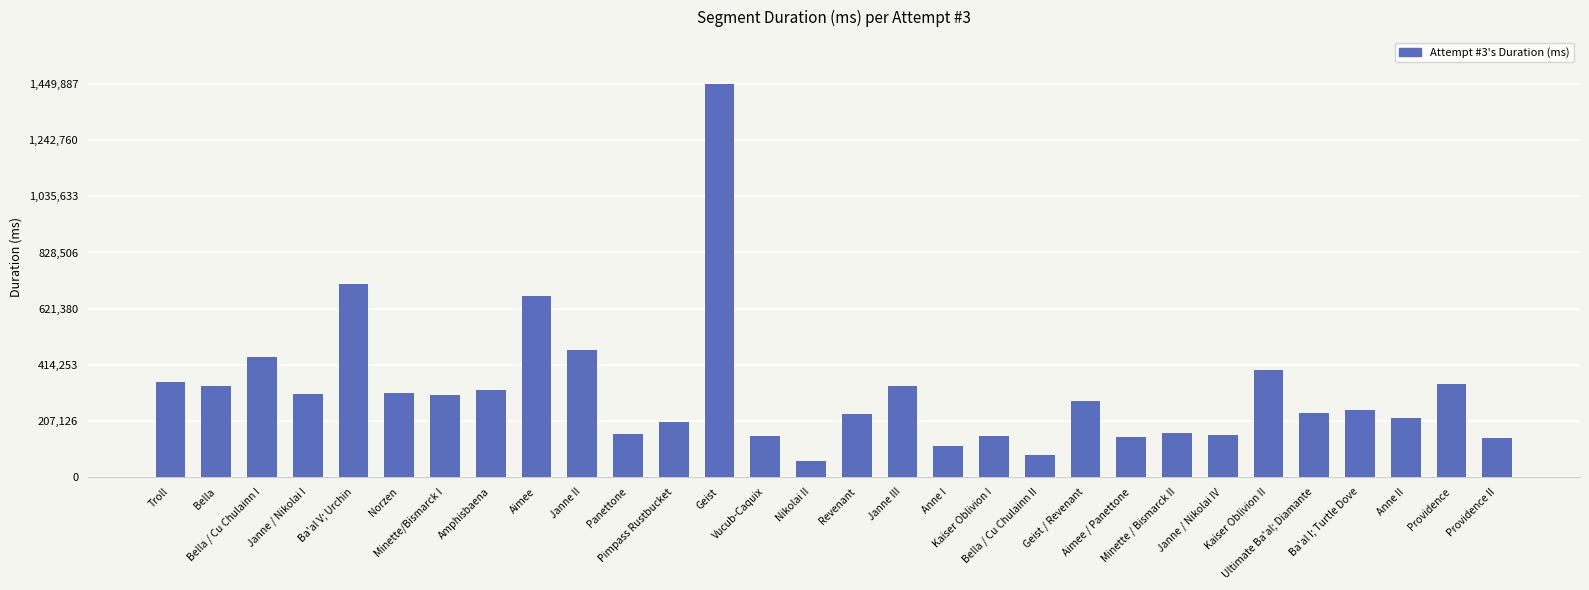

What is the smallest value displayed?

57598